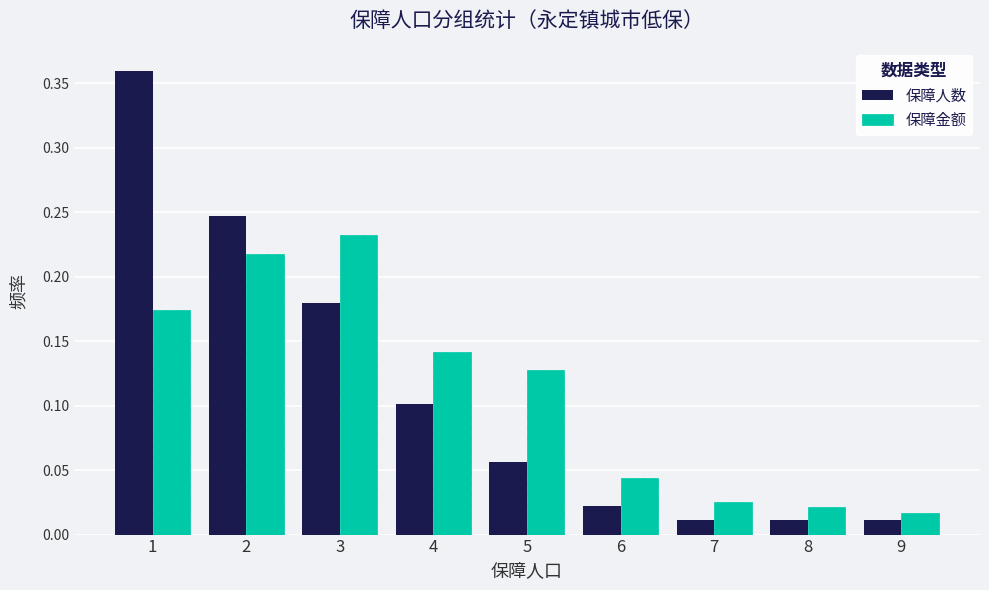

Rank the series by their maximum value, from lowest to highest.

保障金额, 保障人数